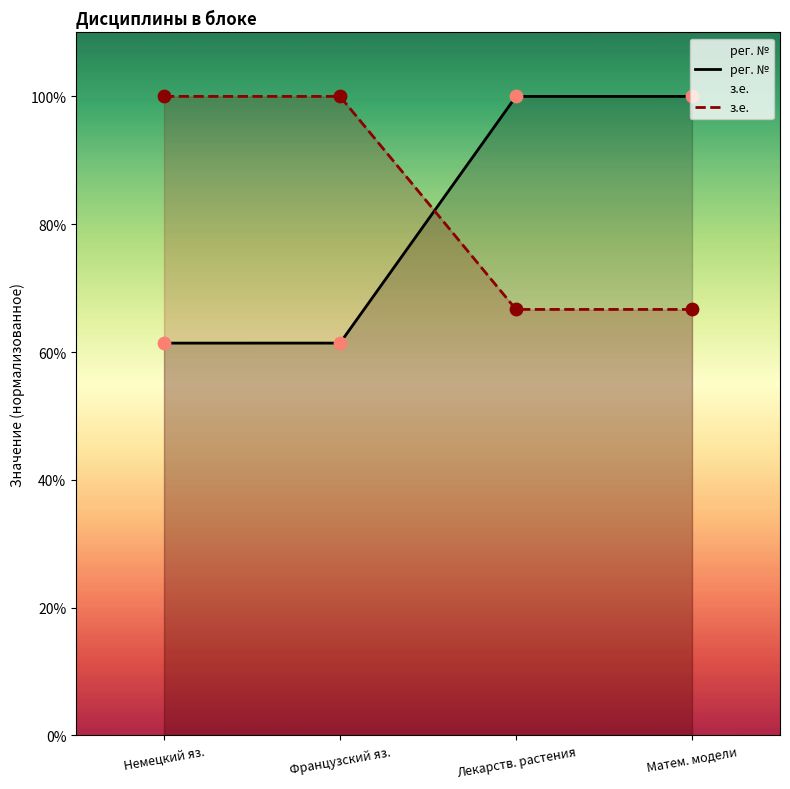

What is the total value across all series at Немецкий яз.?

161.4